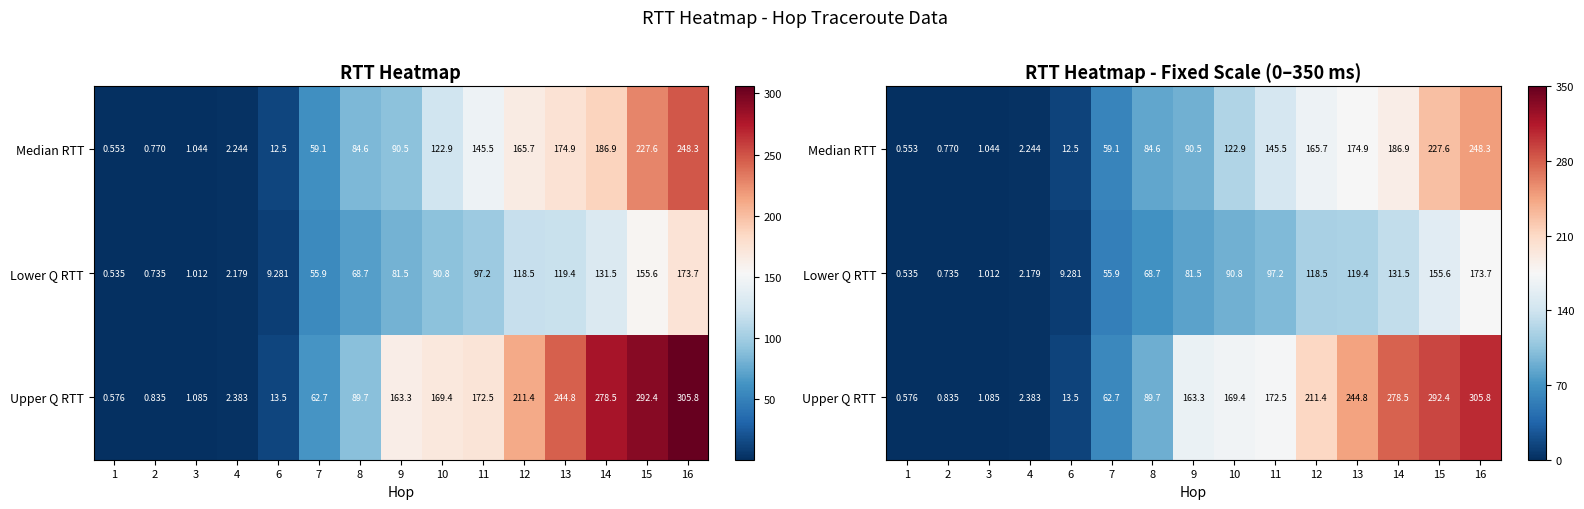

What is the average value of the Upper Q RTT series?

133.9